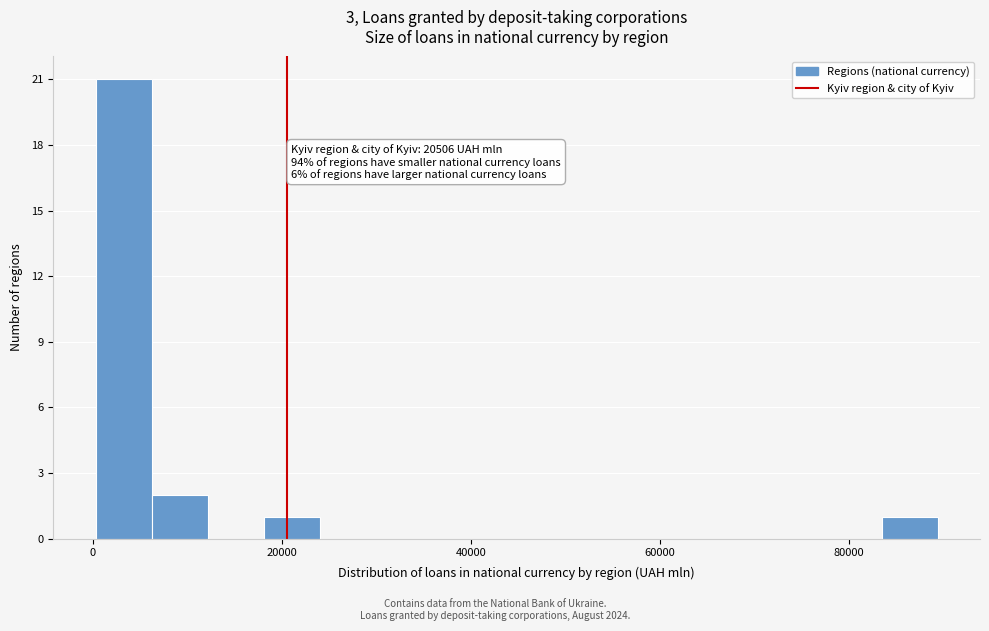

Read against the x-axis, roughly where is the centre of the tallest bar?

4000